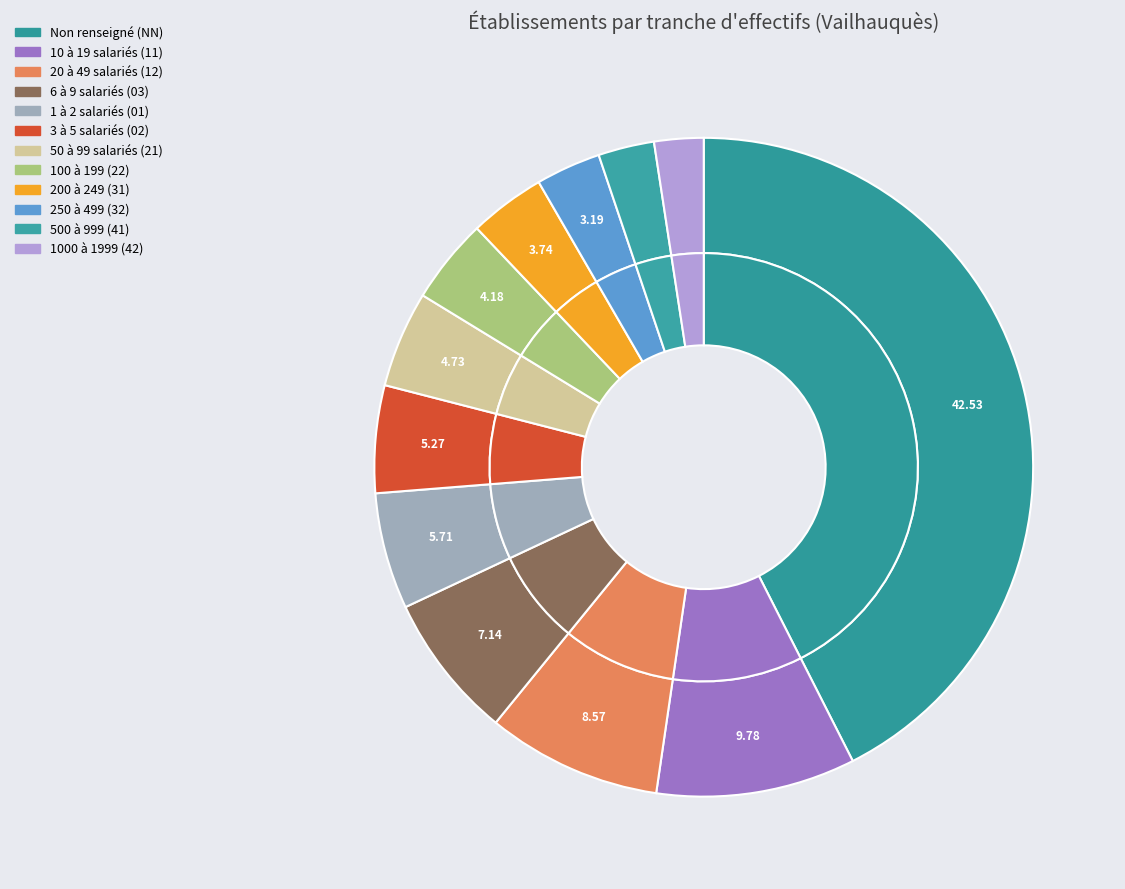

Does 22 represent more than half of the total?

No